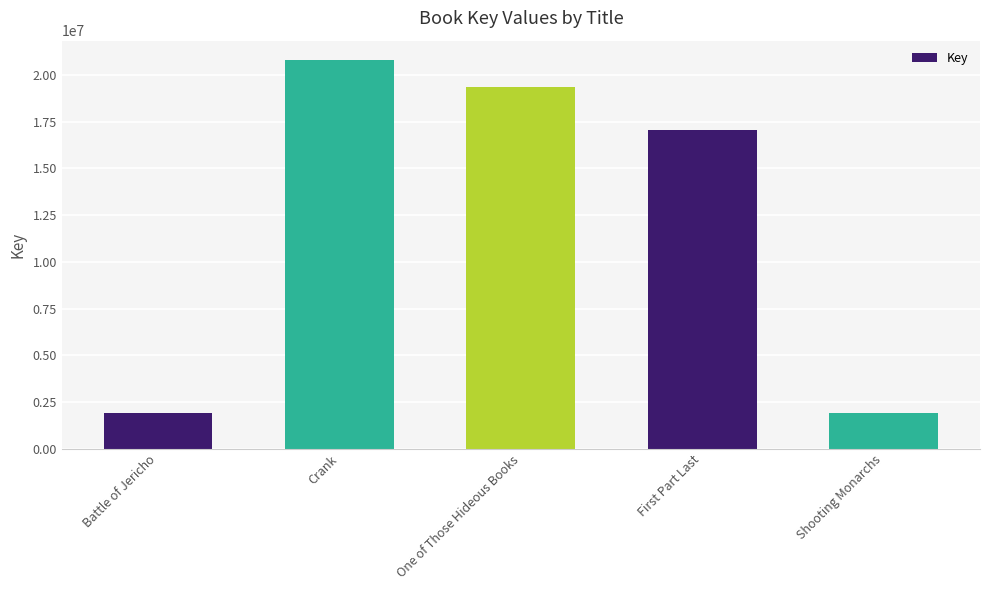

What position from the left is Crank?

2